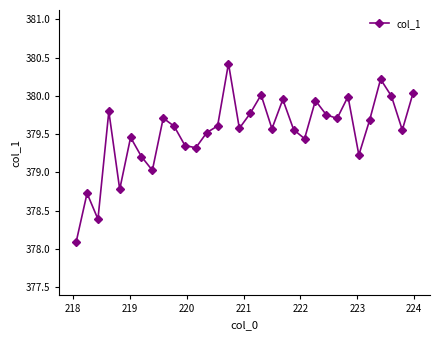

How many points are higher than both their immediate neighbors (excluding endpoints)?

10